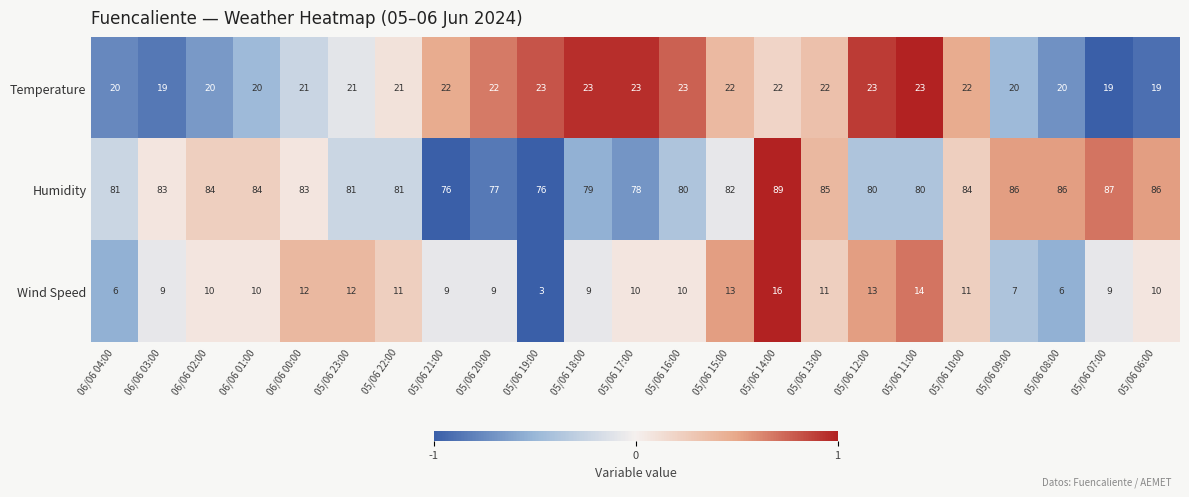

How many distinct data groups are displayed?

3